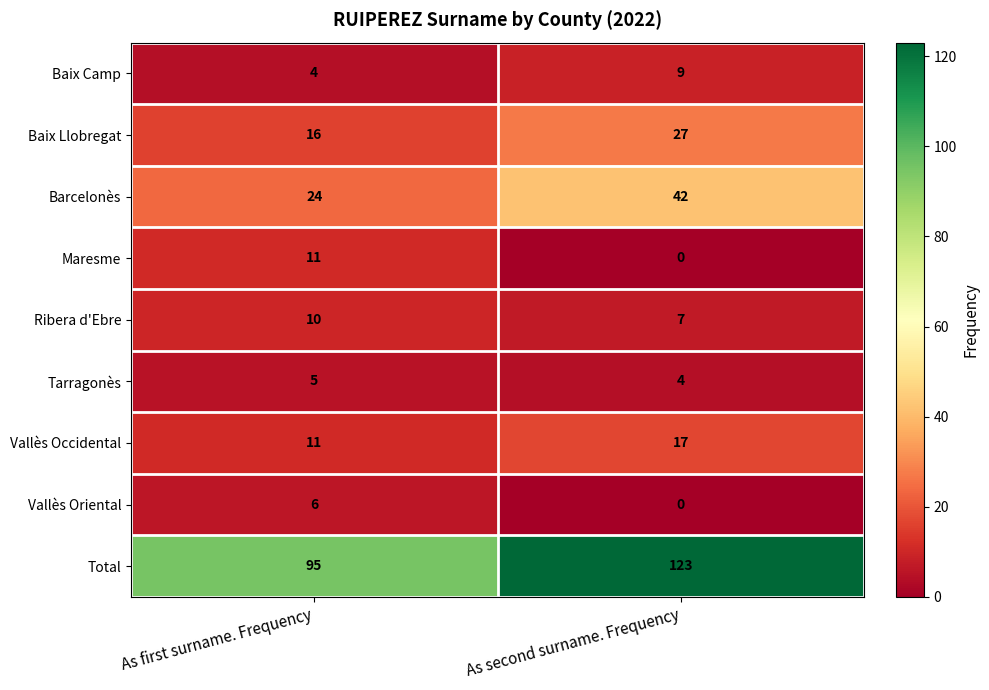

Reading left to right, transcribe all the data shown in this chart.

Baix Camp: 4	9
Baix Llobregat: 16	27
Barcelonès: 24	42
Maresme: 11	0
Ribera d'Ebre: 10	7
Tarragonès: 5	4
Vallès Occidental: 11	17
Vallès Oriental: 6	0
Total: 95	123